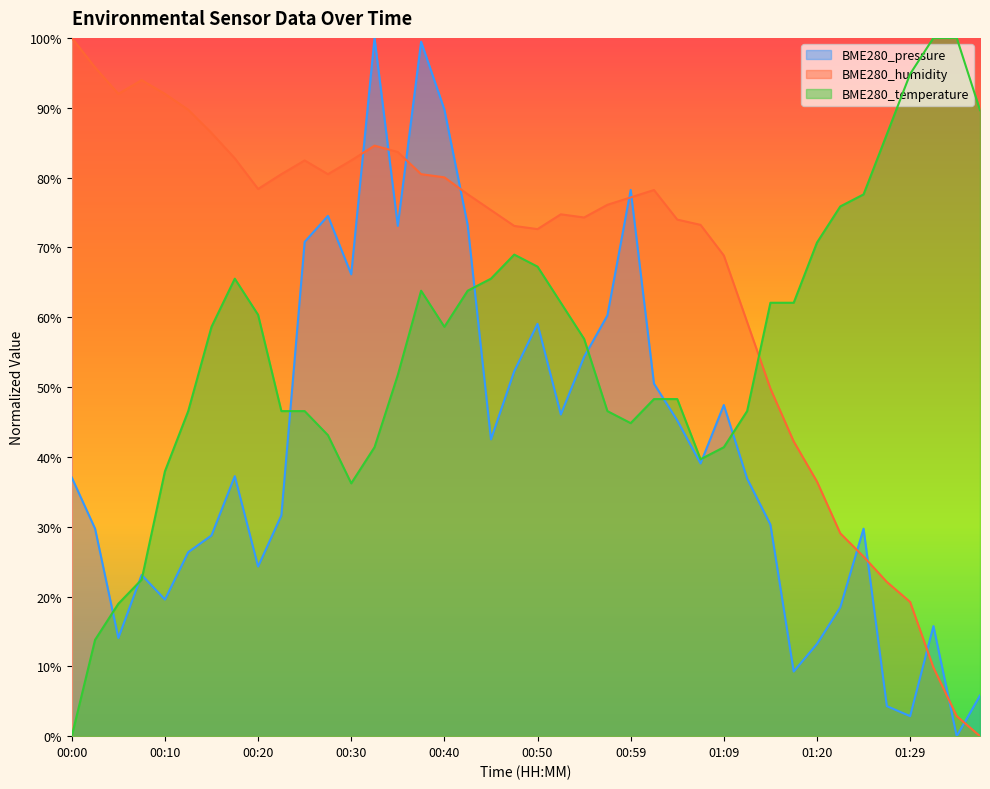

Where is the first local minimum for BME280_pressure?

00:05